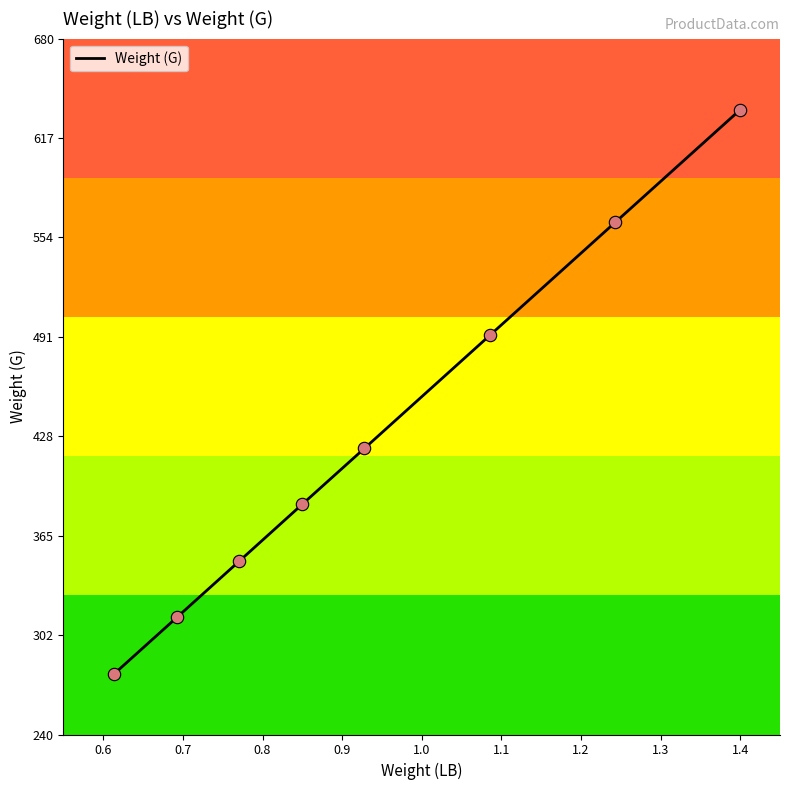

What is the difference between the maximum and minimum values?

356.5